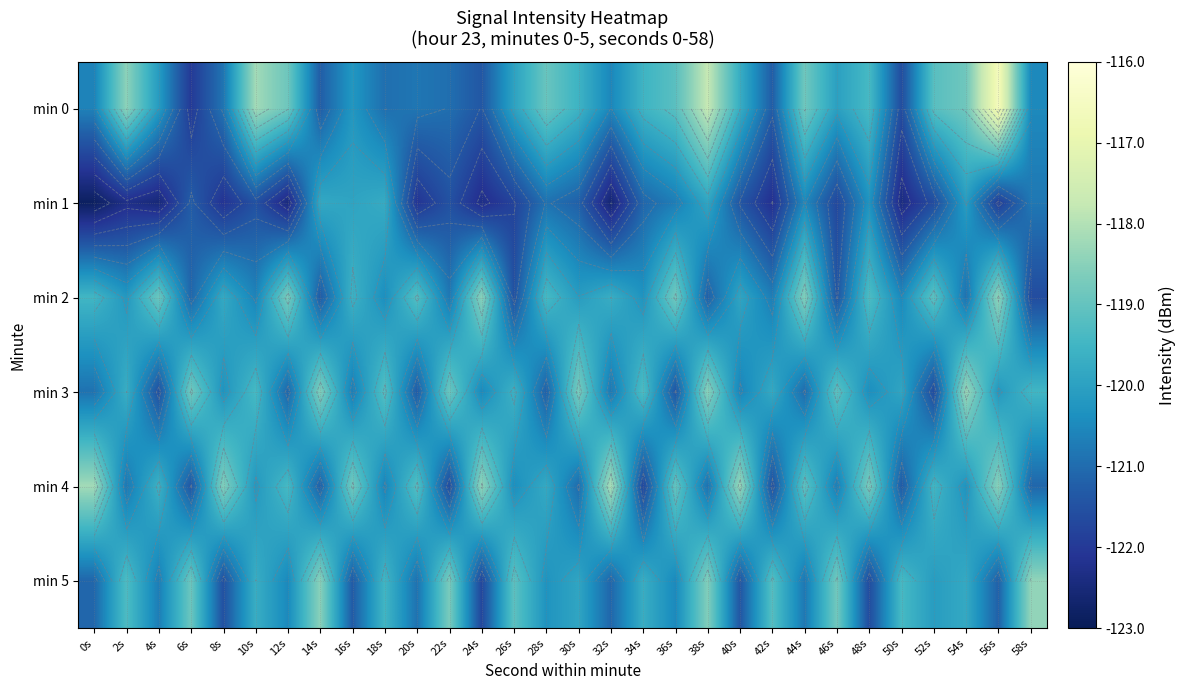

At how many categories does at least one series exceed -120?

30